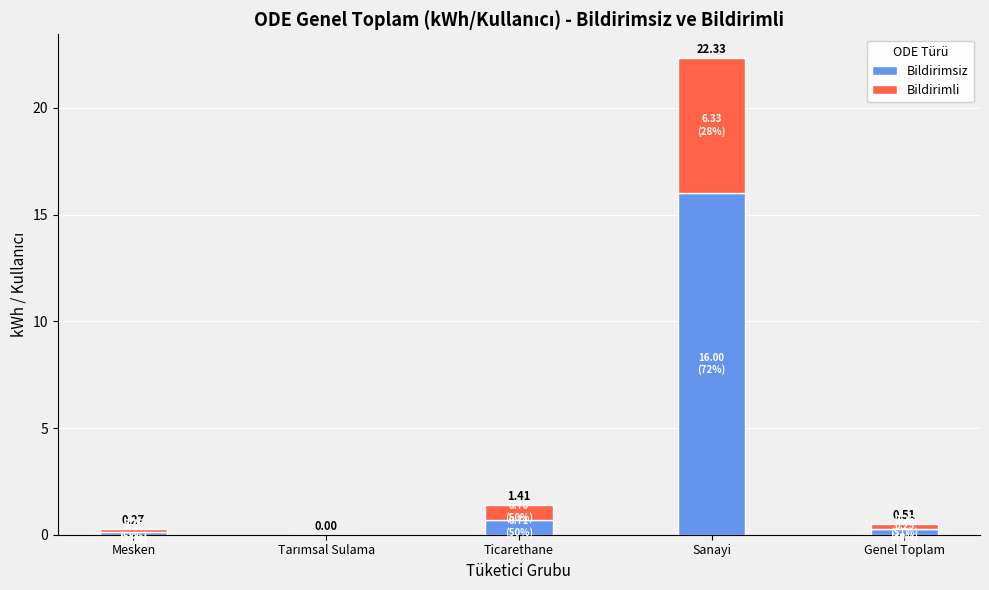

Rank the categories by Bildirimsiz value from highest to lowest.

Sanayi, Ticarethane, Genel Toplam, Mesken, Tarımsal Sulama